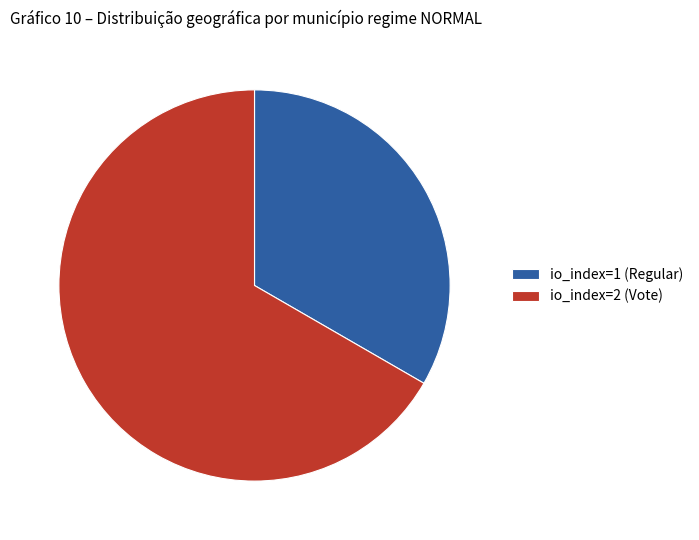

Is io_index=1 (Regular) the majority of the pie?

No